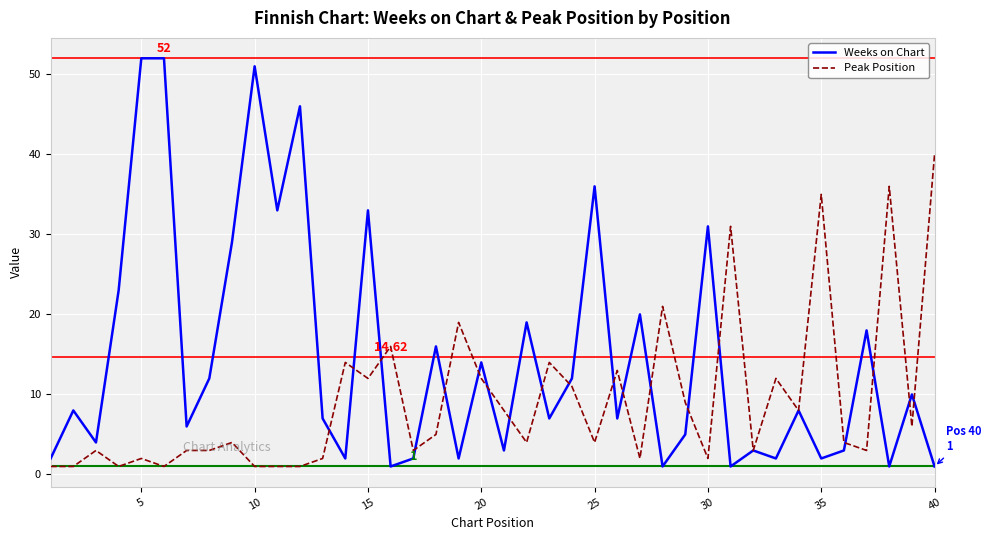

Which series has the largest total across all categories?

Weeks on Chart